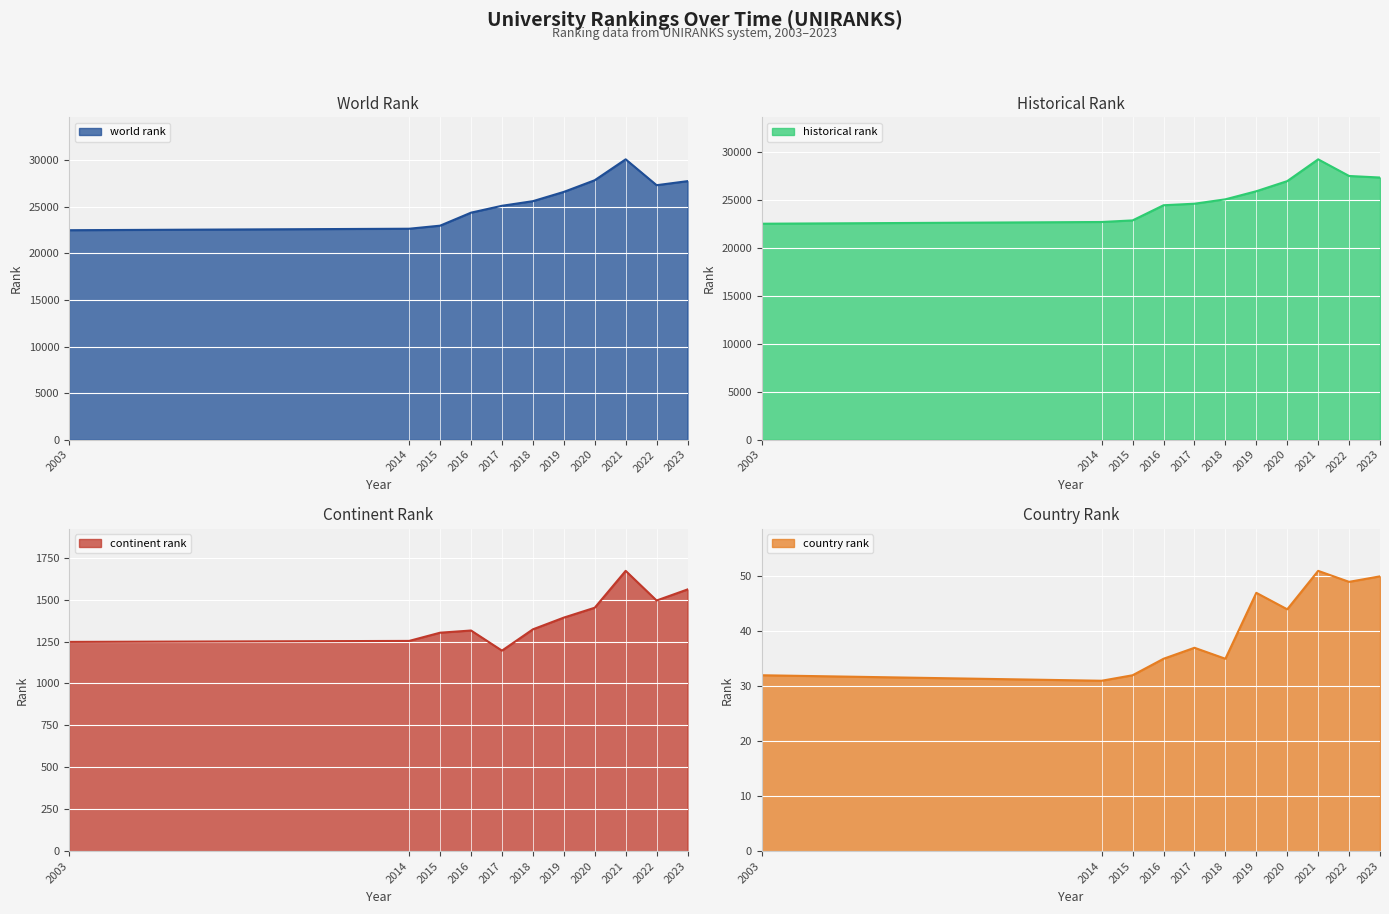

What is the minimum value shown in the chart?

31.0